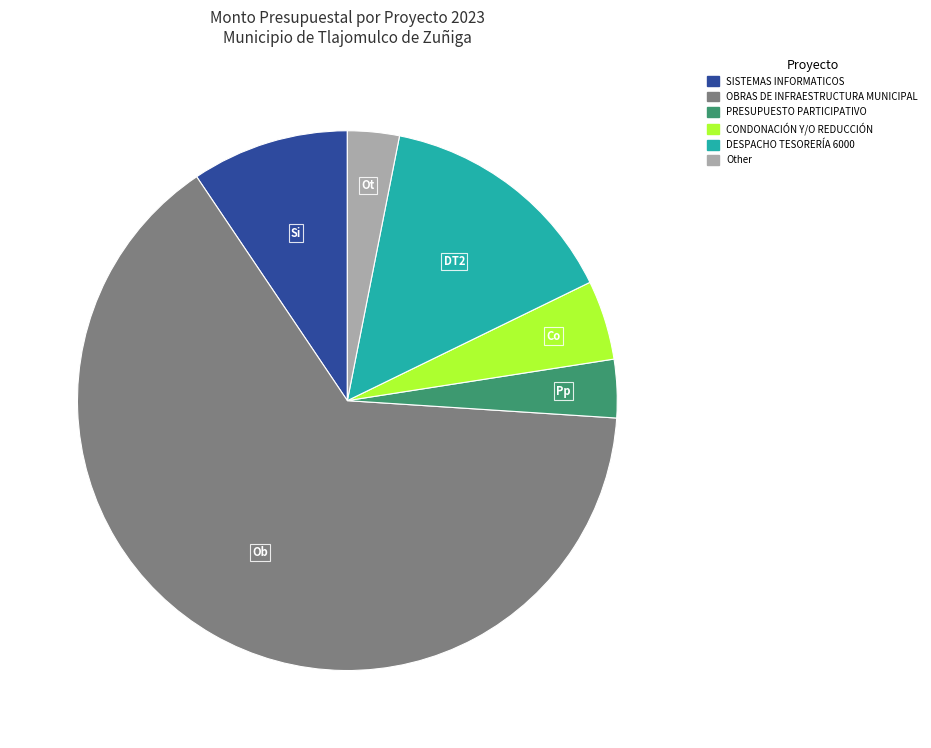

Is there any slice that represents more than half of the pie?

Yes